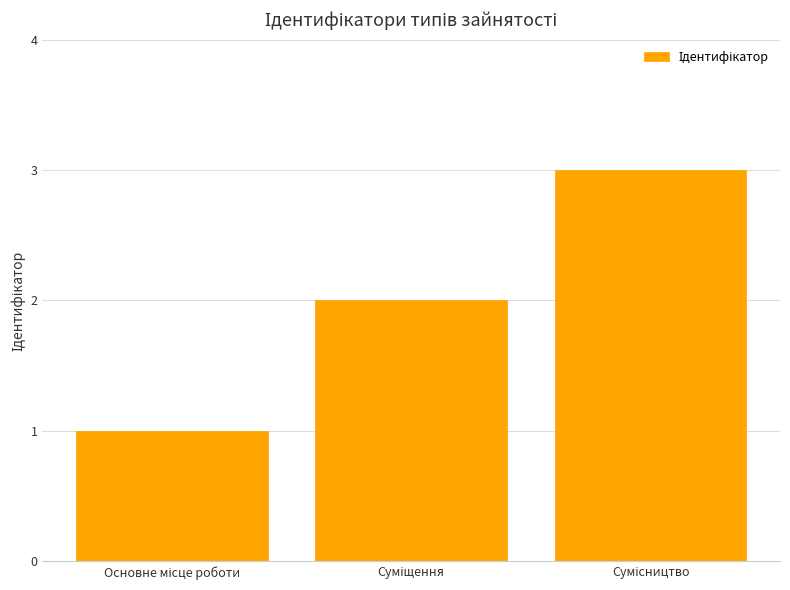

What is the sum of all values?

6